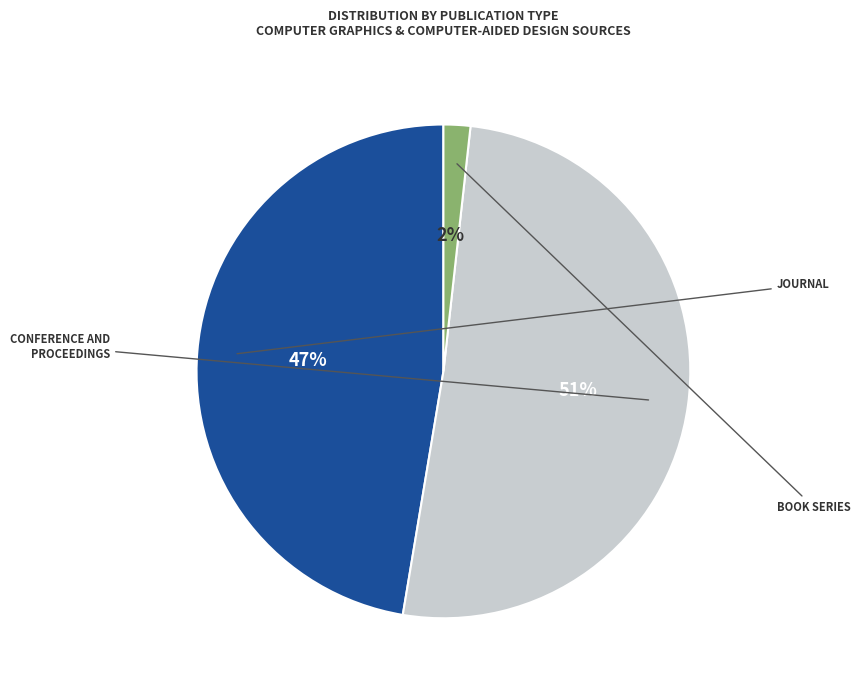

How many segments does this pie chart have?

3